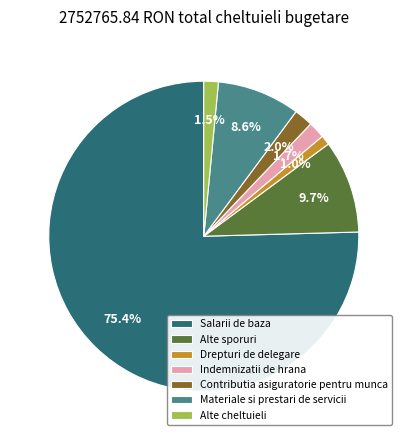

Which slice is the smallest?

Drepturi de delegare